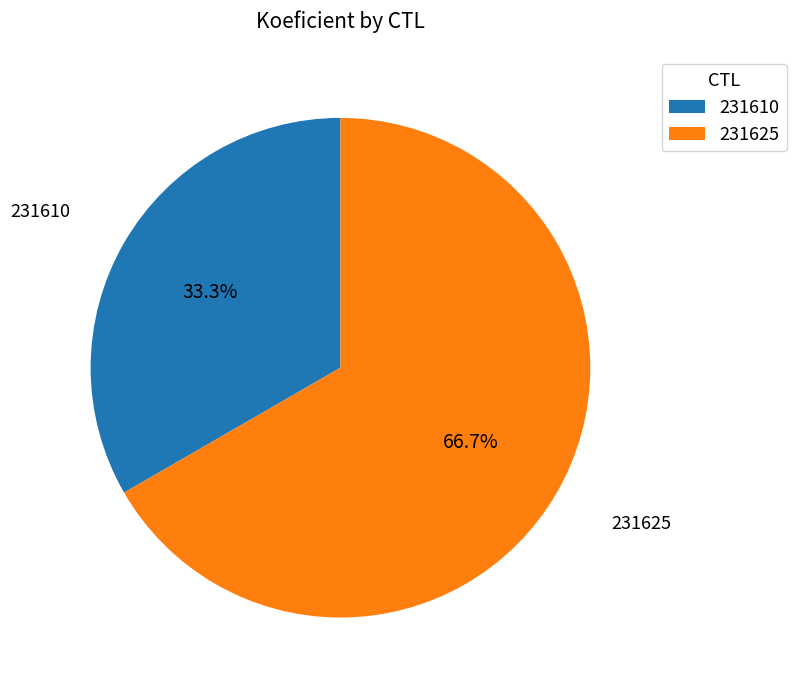

Approximately how many times larger is the value at 231625 compared to 231610?

2.0